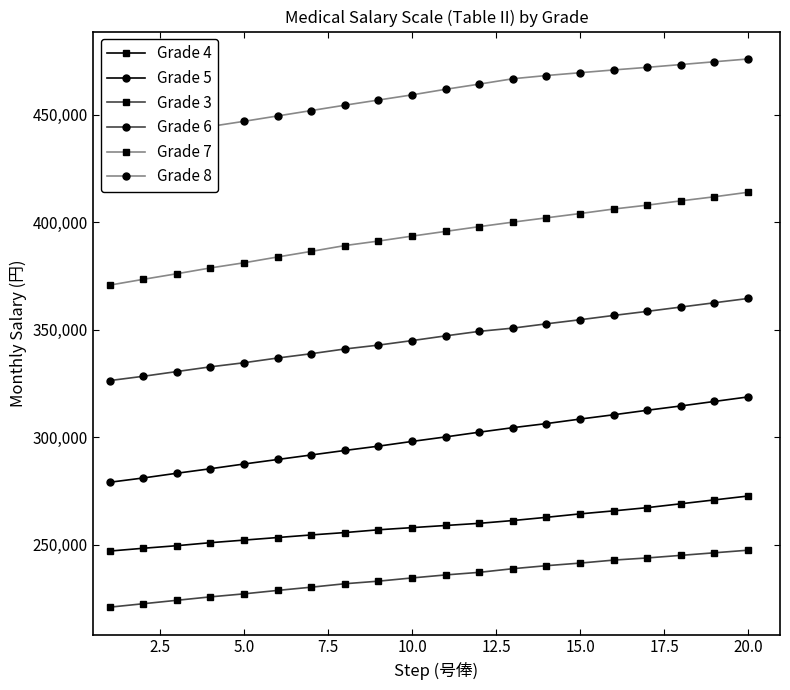

What is the lowest value of the Grade 4 series?

247000